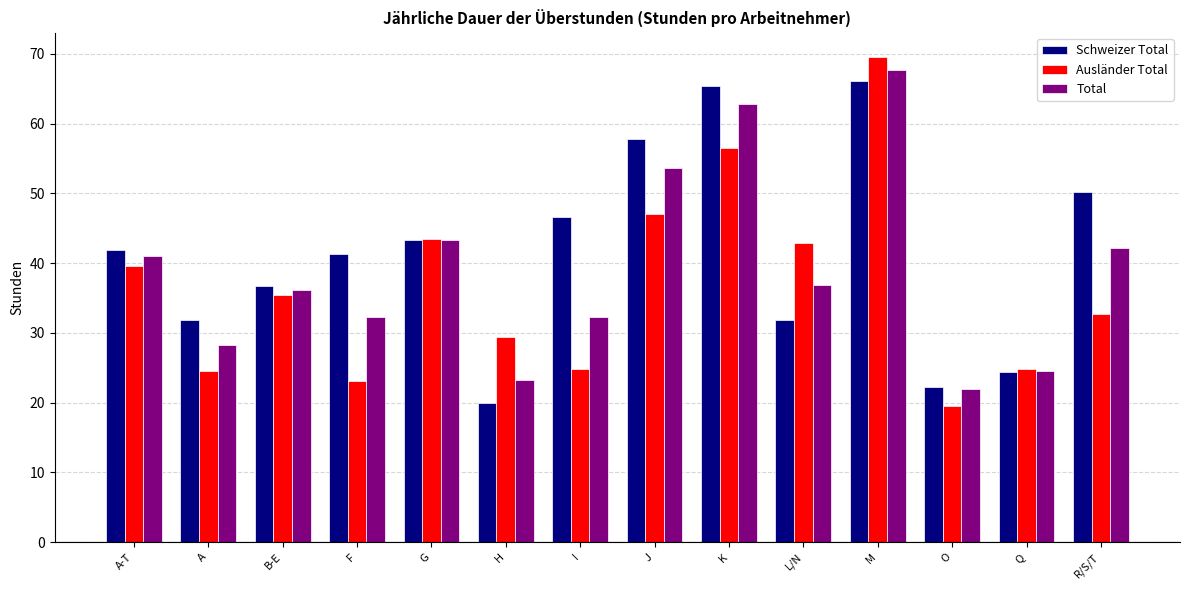

At A, list the series in order from smallest to largest.

Ausländer Total, Total, Schweizer Total